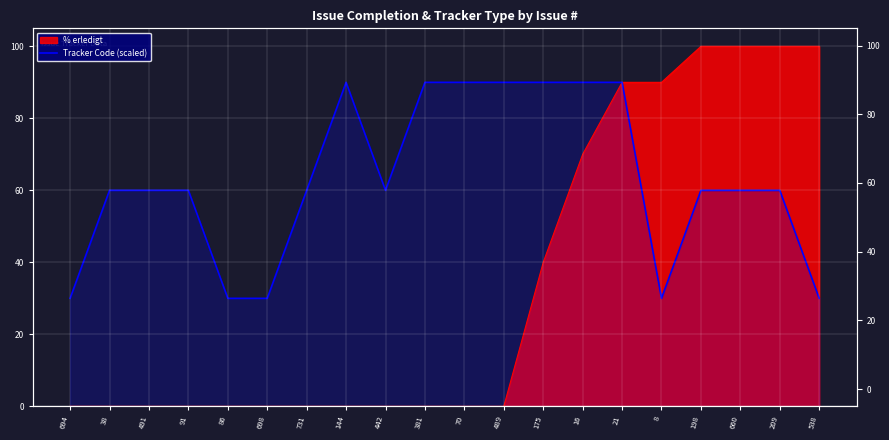

What is the label of the 13th point from the left?

175